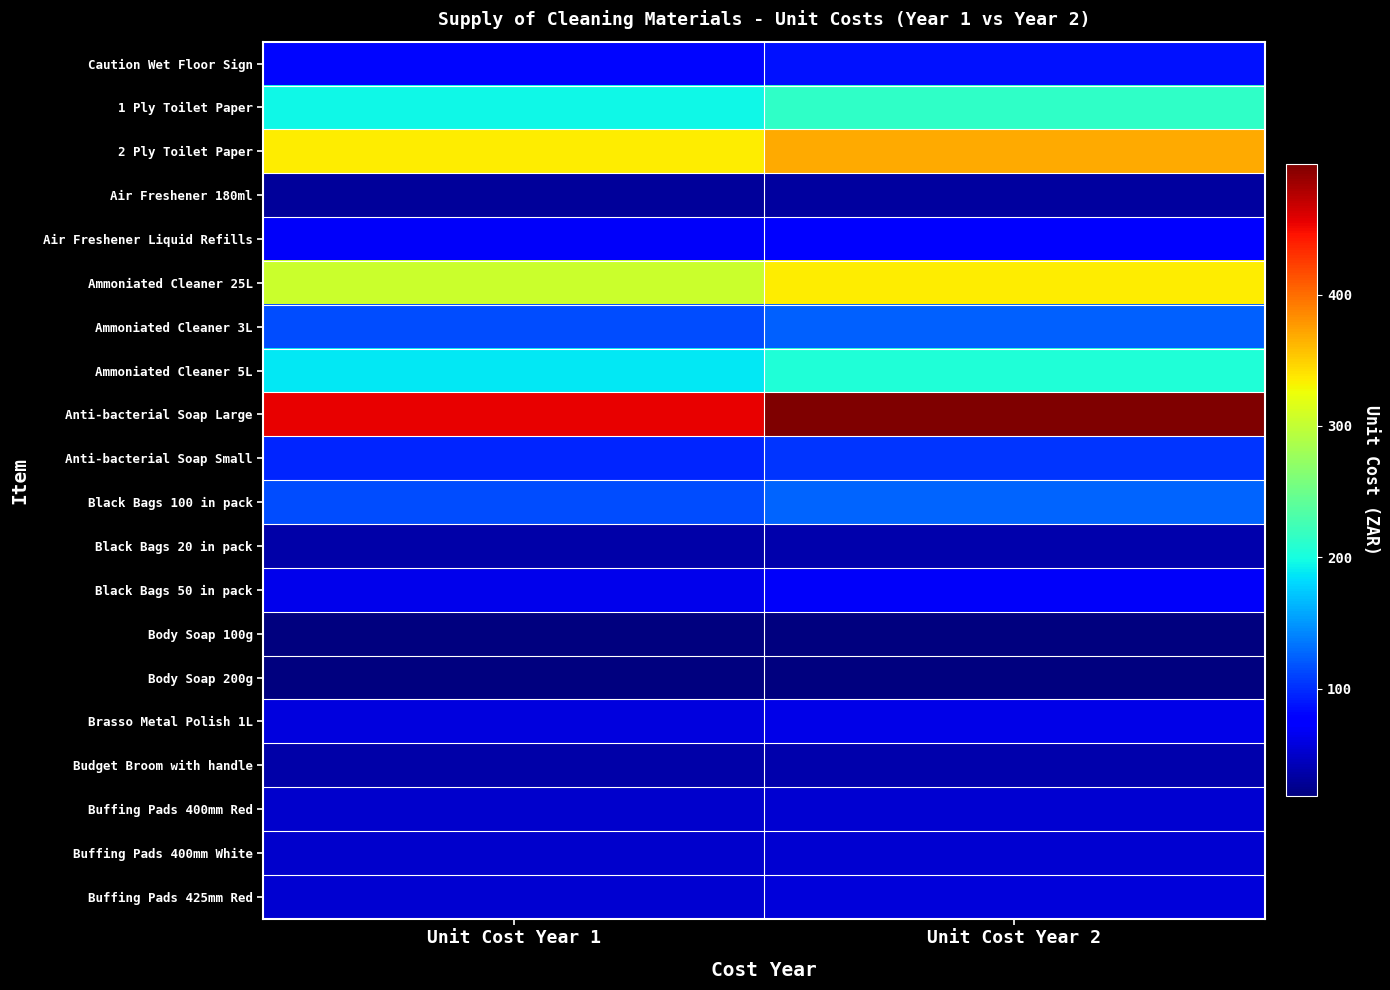

Reading left to right, extract all data points from this chart.

Caution Wet Floor Sign: Unit Cost Year 1=80.3	Unit Cost Year 2=86.9
1 Ply Toilet Paper: Unit Cost Year 1=196.5	Unit Cost Year 2=214.7
2 Ply Toilet Paper: Unit Cost Year 1=335.7	Unit Cost Year 2=367.9
Air Freshener 180ml: Unit Cost Year 1=31.0	Unit Cost Year 2=32.7
Air Freshener Liquid Refills: Unit Cost Year 1=70.1	Unit Cost Year 2=75.7
Ammoniated Cleaner 25L: Unit Cost Year 1=305.6	Unit Cost Year 2=334.7
Ammoniated Cleaner 3L: Unit Cost Year 1=114.9	Unit Cost Year 2=125.0
Ammoniated Cleaner 5L: Unit Cost Year 1=187.7	Unit Cost Year 2=205.1
Anti-bacterial Soap Large: Unit Cost Year 1=455.4	Unit Cost Year 2=499.6
Anti-bacterial Soap Small: Unit Cost Year 1=95.6	Unit Cost Year 2=103.8
Black Bags 100 in pack: Unit Cost Year 1=115.5	Unit Cost Year 2=125.7
Black Bags 20 in pack: Unit Cost Year 1=36.3	Unit Cost Year 2=38.5
Black Bags 50 in pack: Unit Cost Year 1=64.8	Unit Cost Year 2=69.8
Body Soap 100g: Unit Cost Year 1=17.9	Unit Cost Year 2=18.3
Body Soap 200g: Unit Cost Year 1=18.7	Unit Cost Year 2=19.2
Brasso Metal Polish 1L: Unit Cost Year 1=57.8	Unit Cost Year 2=62.1
Budget Broom with handle: Unit Cost Year 1=35.2	Unit Cost Year 2=37.4
Buffing Pads 400mm Red: Unit Cost Year 1=49.9	Unit Cost Year 2=53.5
Buffing Pads 400mm White: Unit Cost Year 1=49.9	Unit Cost Year 2=53.5
Buffing Pads 425mm Red: Unit Cost Year 1=52.7	Unit Cost Year 2=56.5